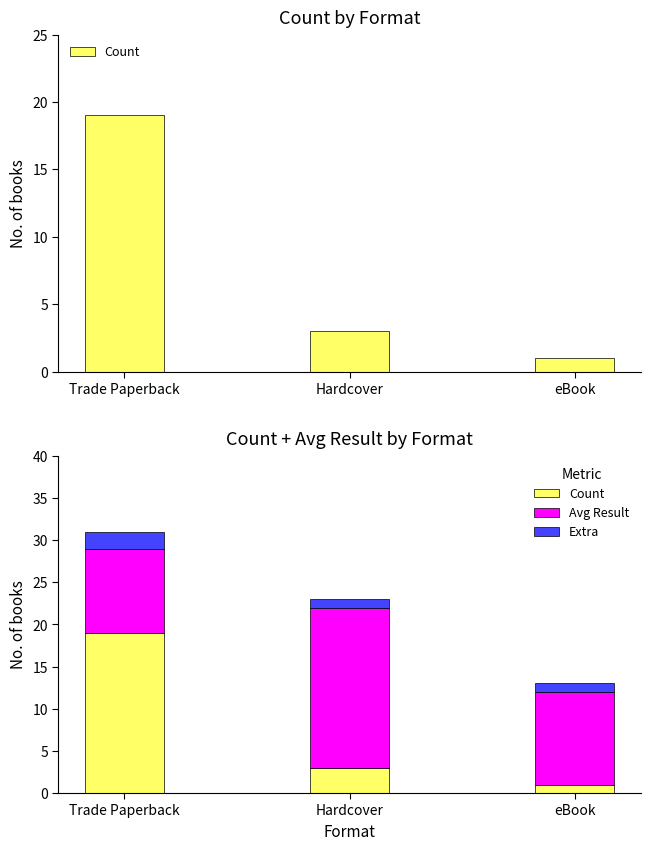

What is the spread (max minus min) of values at Trade Paperback?

17